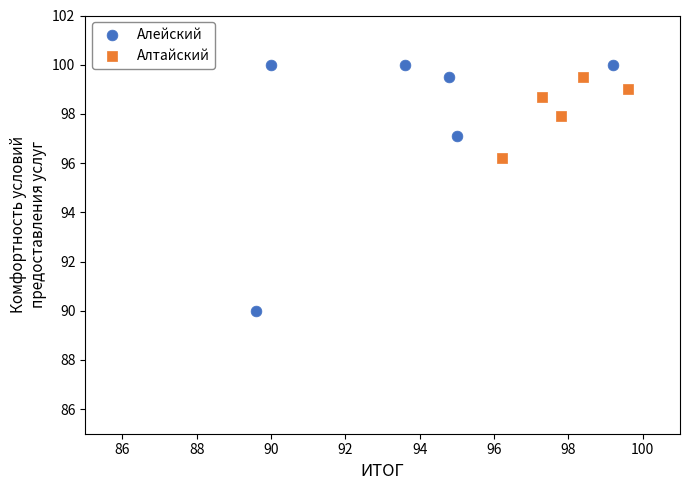

Which series has the largest Y range (max minus min)?

Алейский